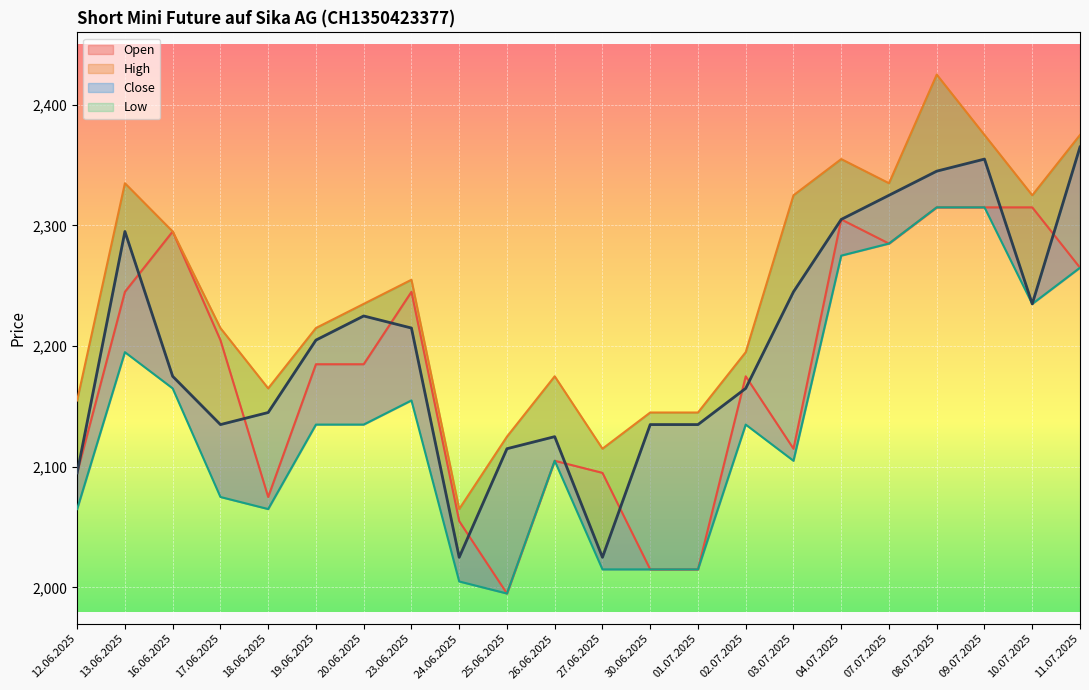

At which label does Low reach its peak?

08.07.2025